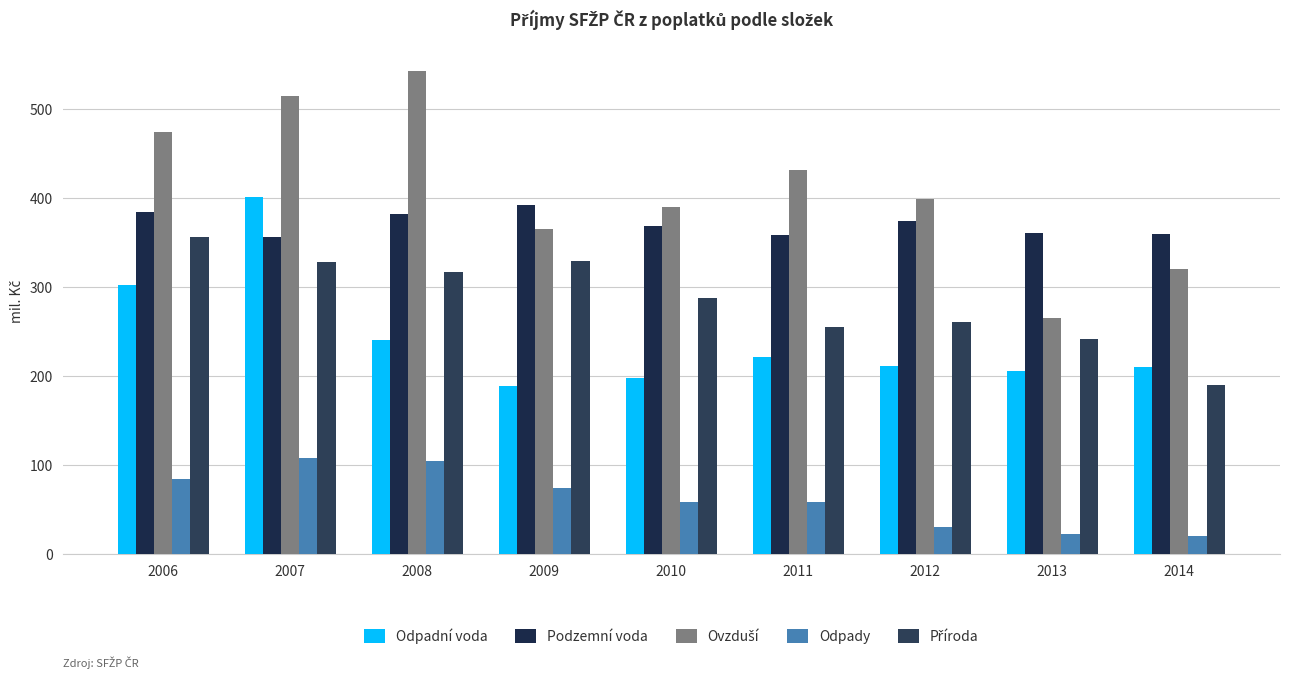

Is the value of Podzemní voda at 2011 greater than the value of Příroda at 2010?

Yes